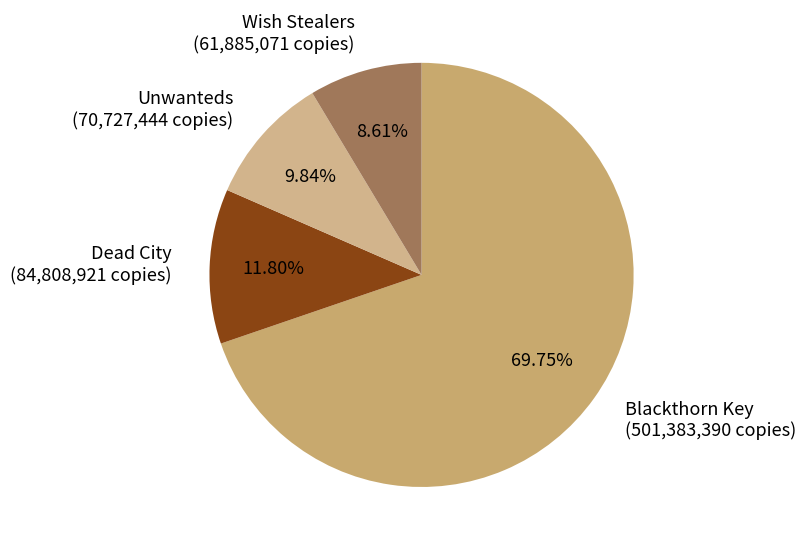

Approximately how many times larger is the value at Unwanteds compared to Wish Stealers?

1.1